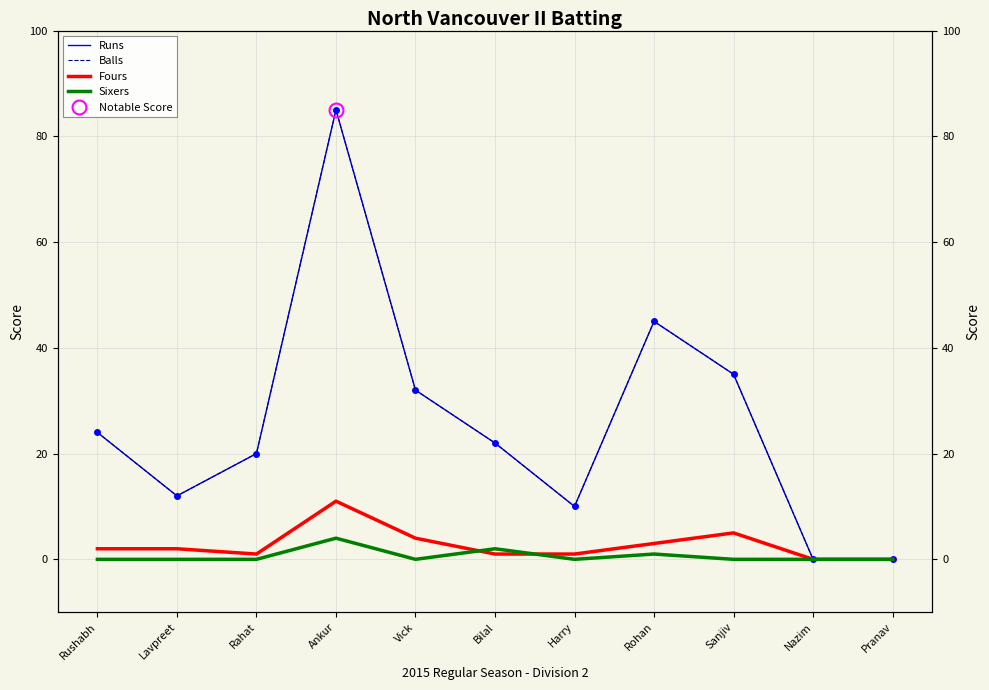

Which category has the lowest value across all series?

Nazim